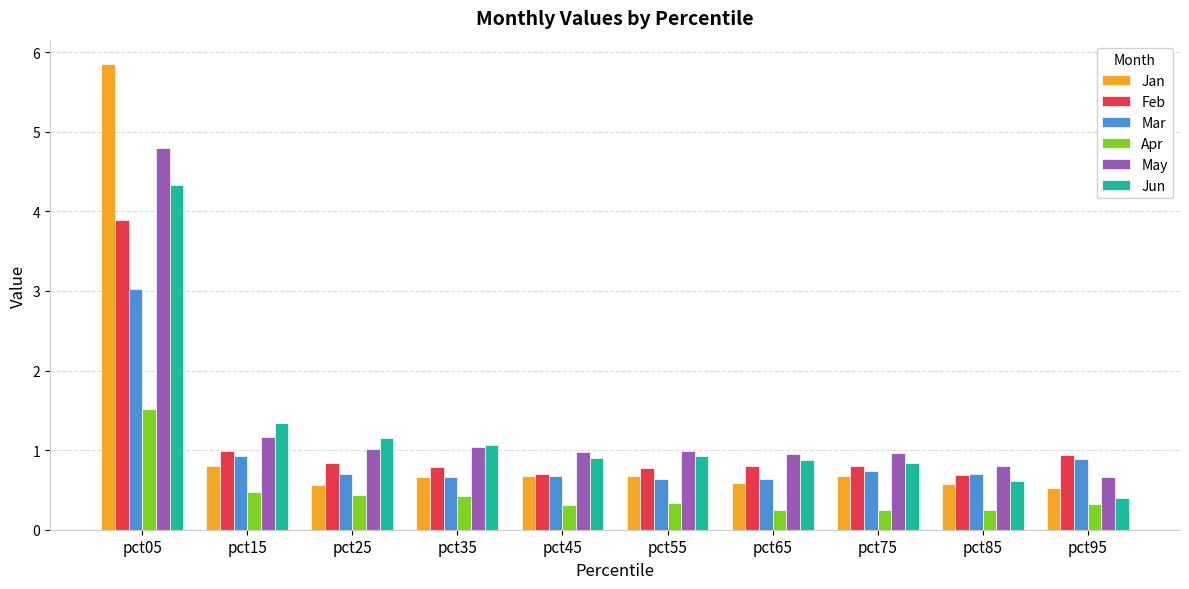

What is the difference between the maximum and second lowest values in the Apr series?

1.3